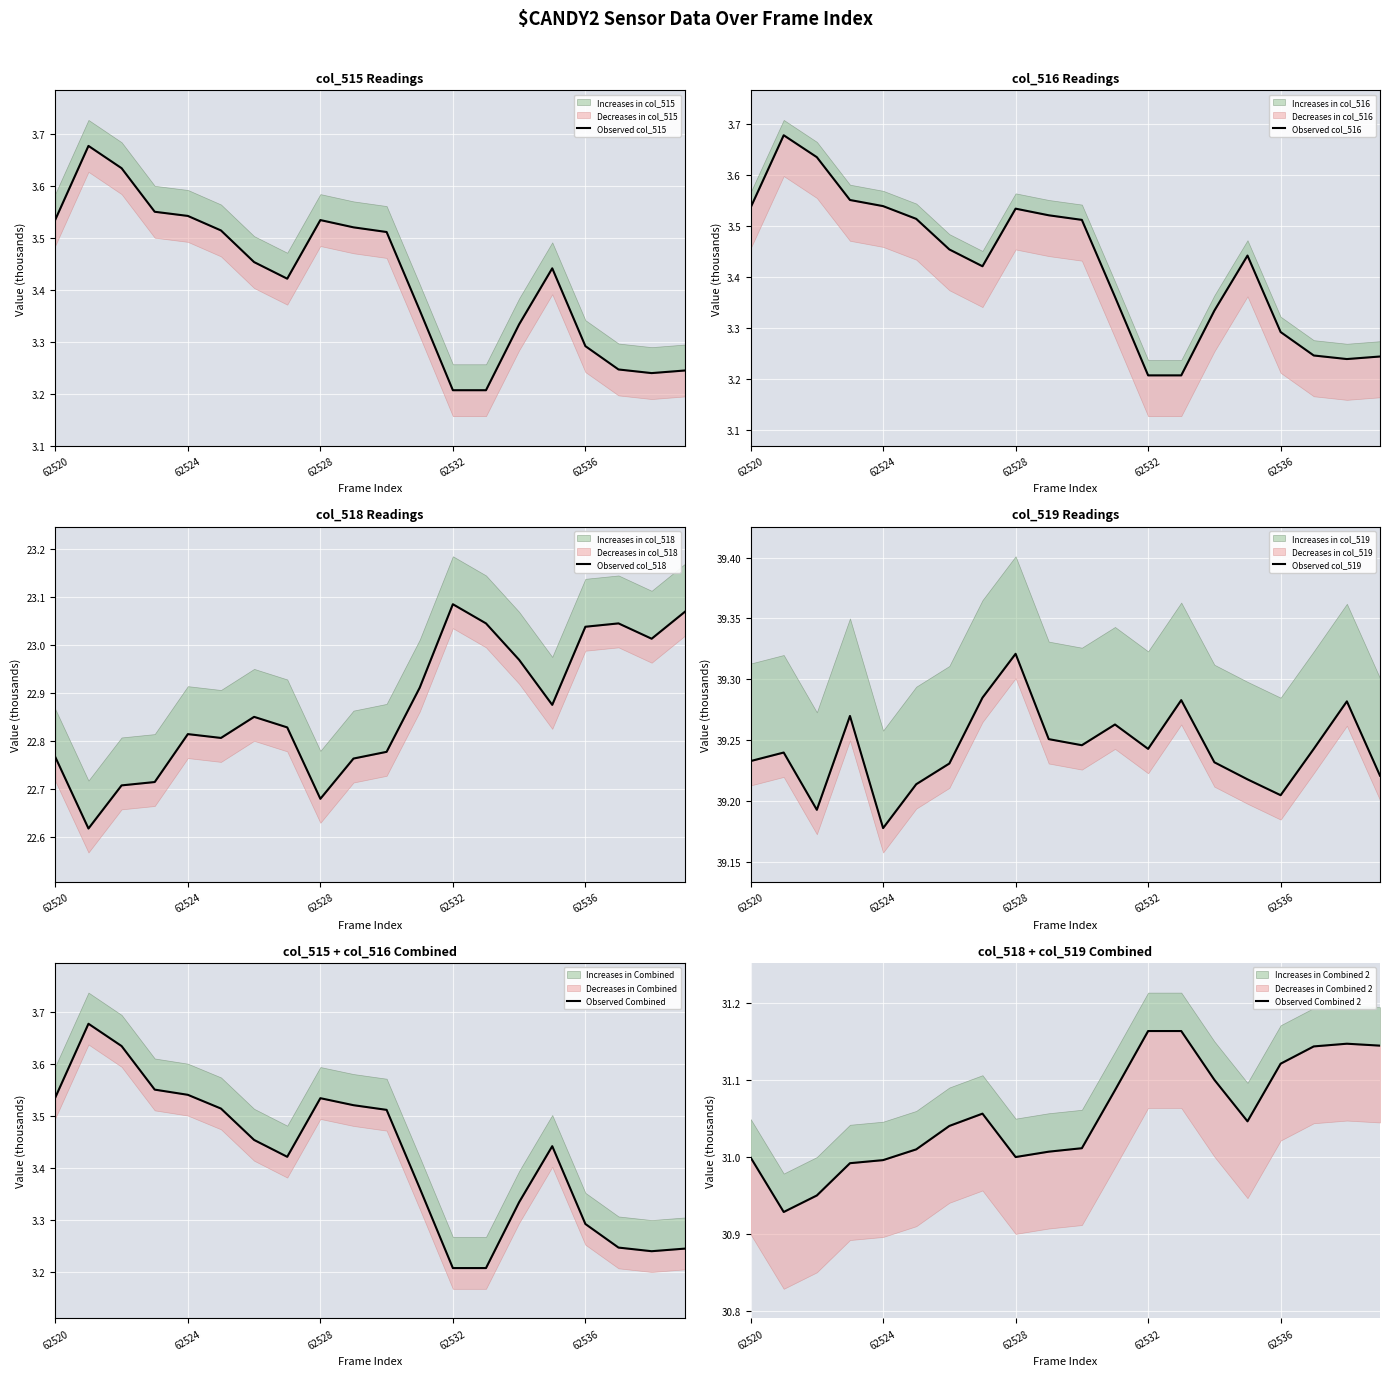

True or false: Observed col_519 and Observed col_515 cross at least once.

False